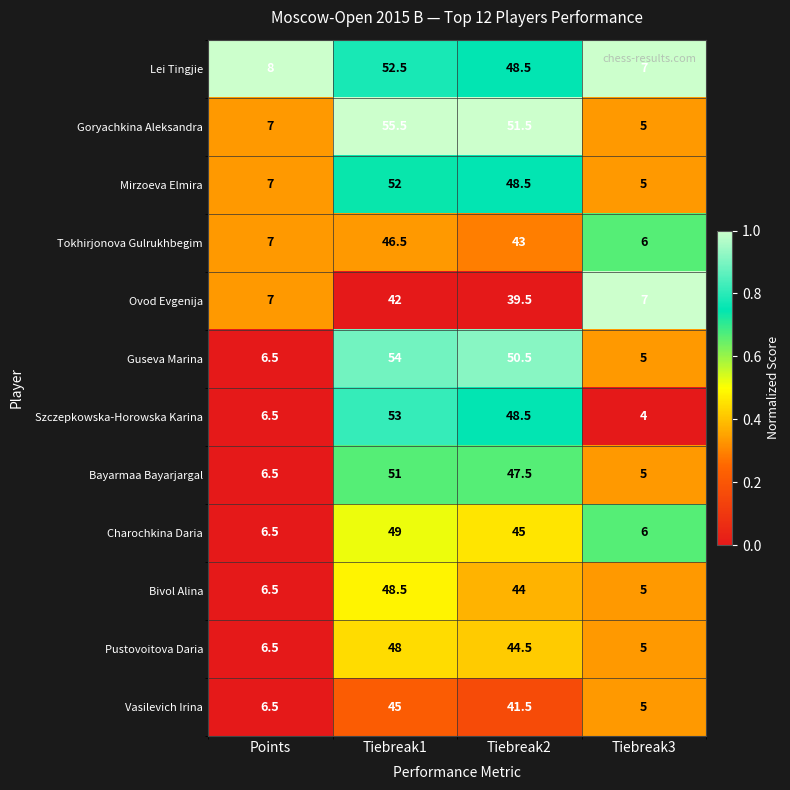

How many data points does each series have?

4